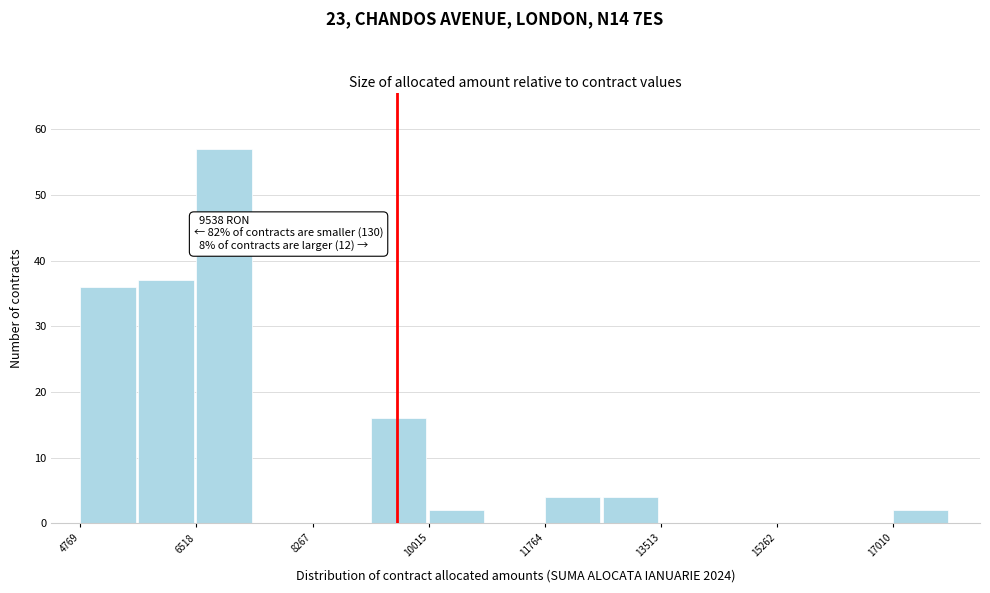

Which range on the x-axis has the tallest bar?

6600 to 7400